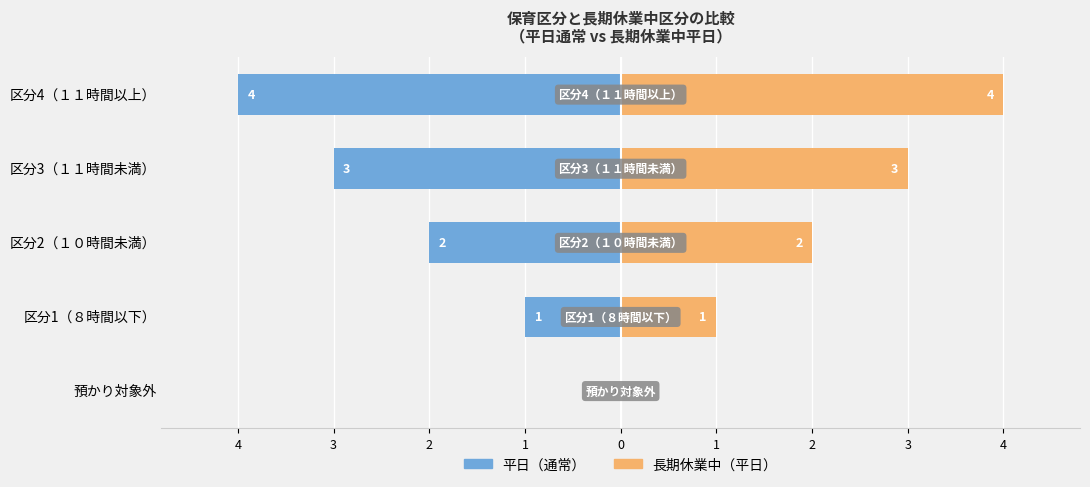

At which category is the sum across all series the highest?

預かり対象外